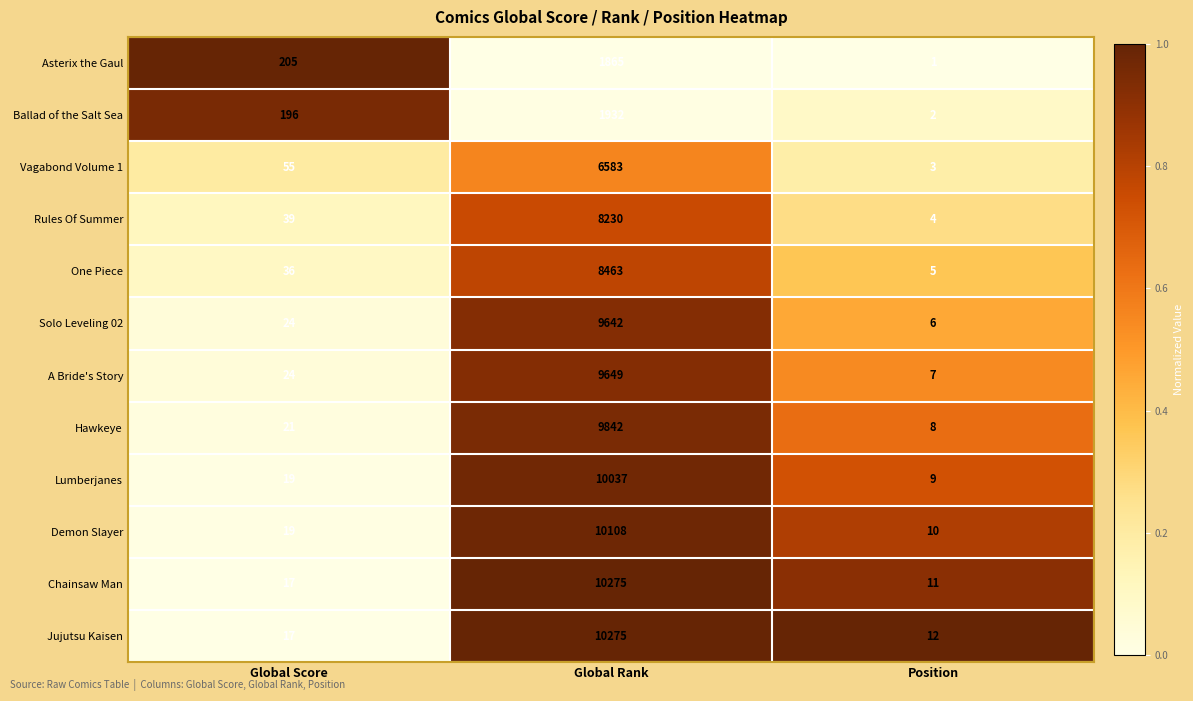

Rank the categories by A Bride's Story value from highest to lowest.

Global Rank, Global Score, Position